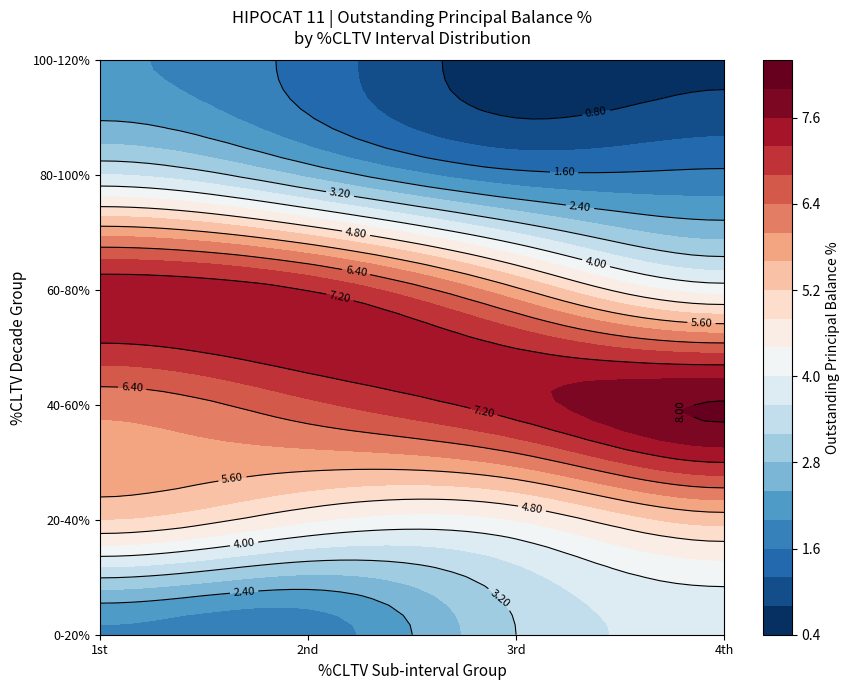

Reading left to right, what are all the values shown in this chart?

0.01-5=1.9	5.01-10=1.8	10.01-15=3.2	15.01-20=3.7	20.01-25=5.2	25.01-30=4.5	30.01-35=4.4	35.01-40=5.4	40.01-45=6.1	45.01-50=6.7	50.01-55=7.4	55.01-60=8.0	60.01-65=7.5	65.01-70=7.2	70.01-75=5.7	75.01-80=4.2	80.01-85=3.6	85.01-90=2.7	90.01-95=1.7	95.01-100=1.7	100.01-105=2.0	105.01-110=1.4	110.01-115=0.6	115.01-120=0.7